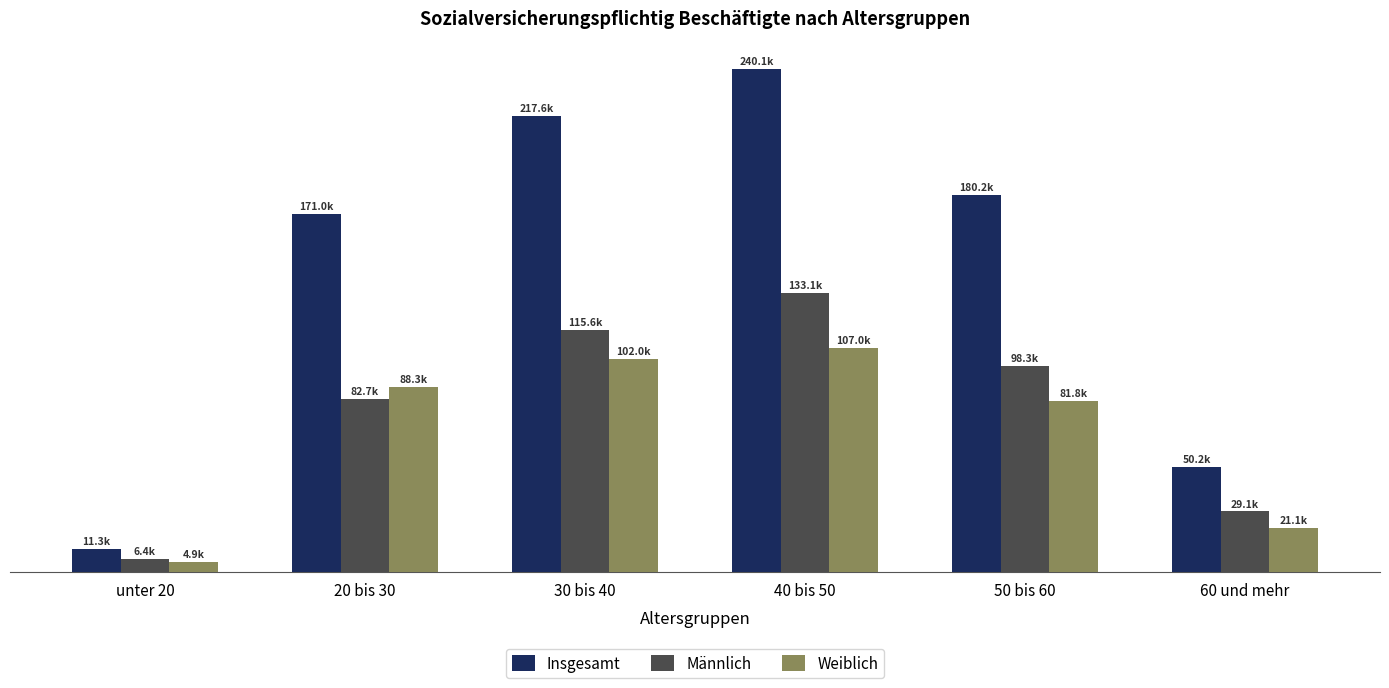

What is the spread (max minus min) of values at 20 bis 30?

88330